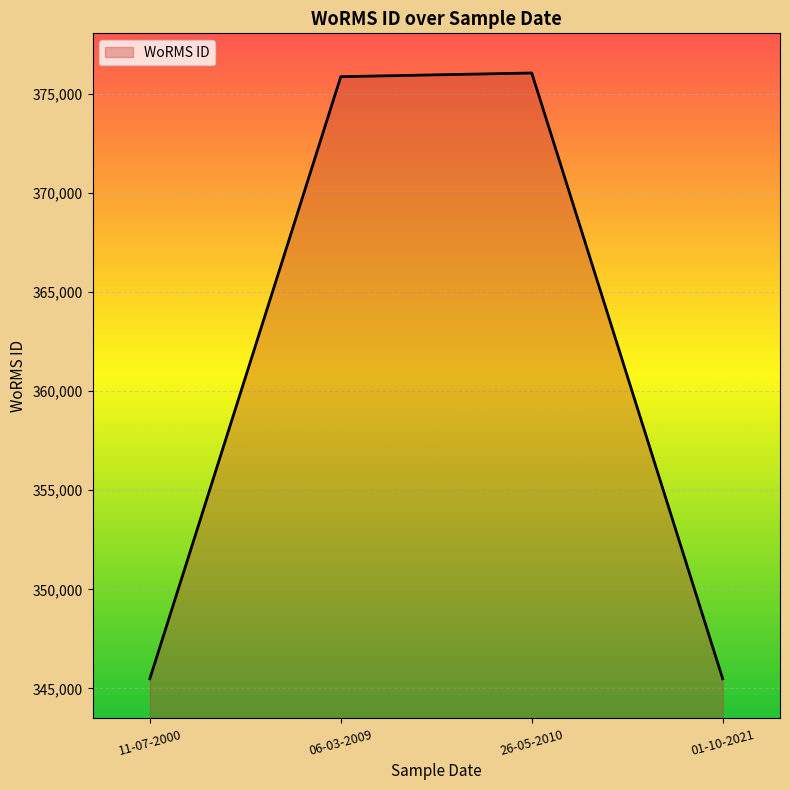

True or false: the data shows 564328 at 06-03-2009.

False